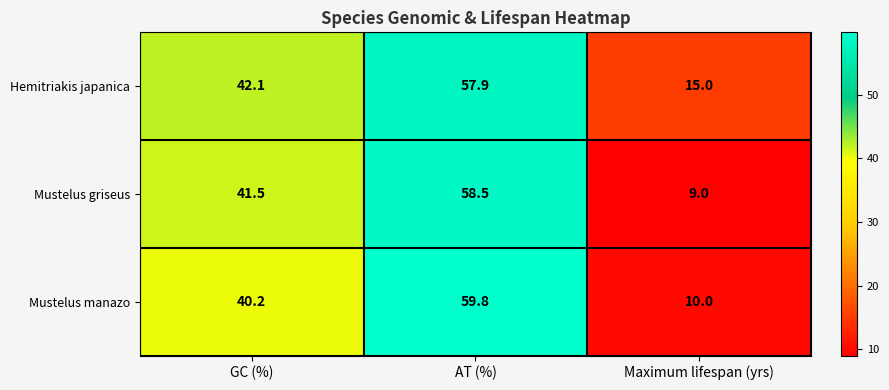

Is it true that Mustelus manazo equals 12.1 at GC (%)?

False